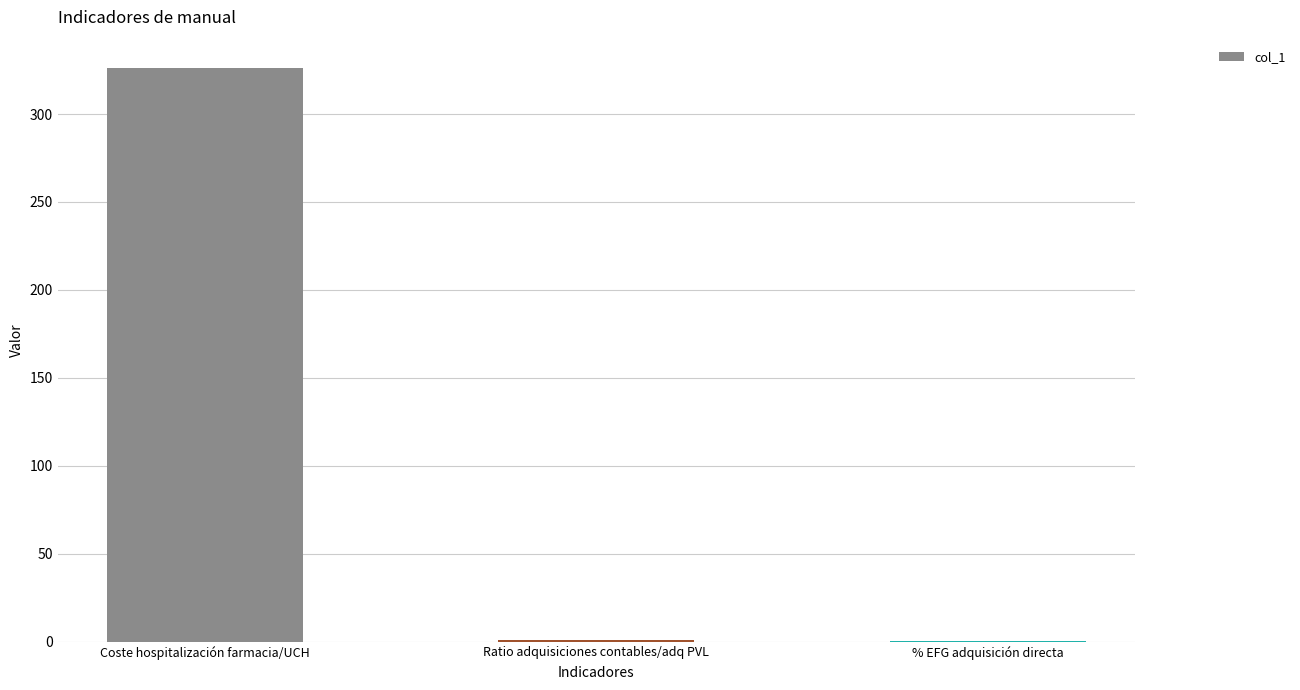

What is the change in value from Ratio adquisiciones contables/adq PVL to % EFG adquisición directa?

-0.2